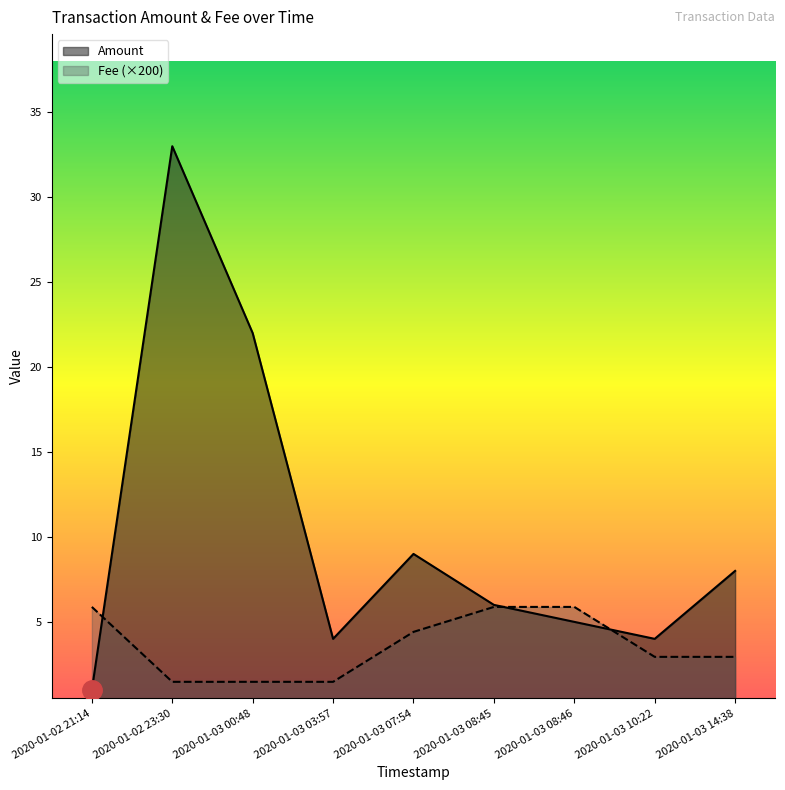

Which series has the largest total across all categories?

Amount